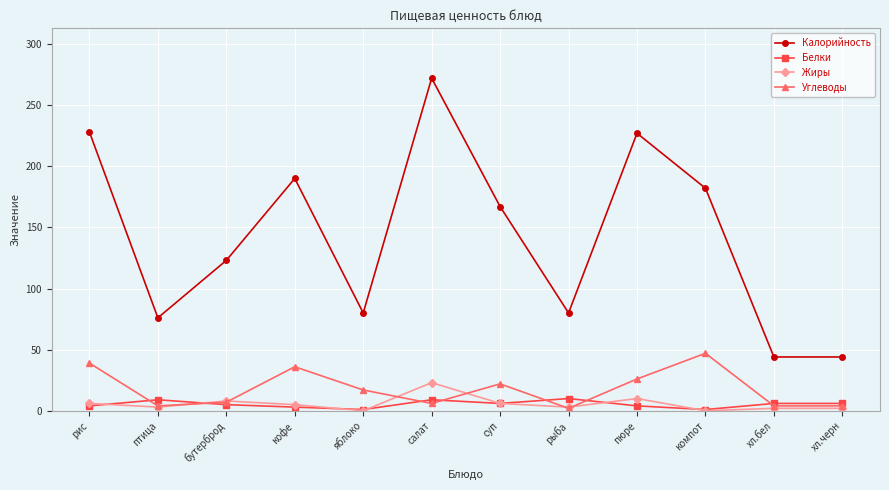

What is the maximum value shown in the chart?

272